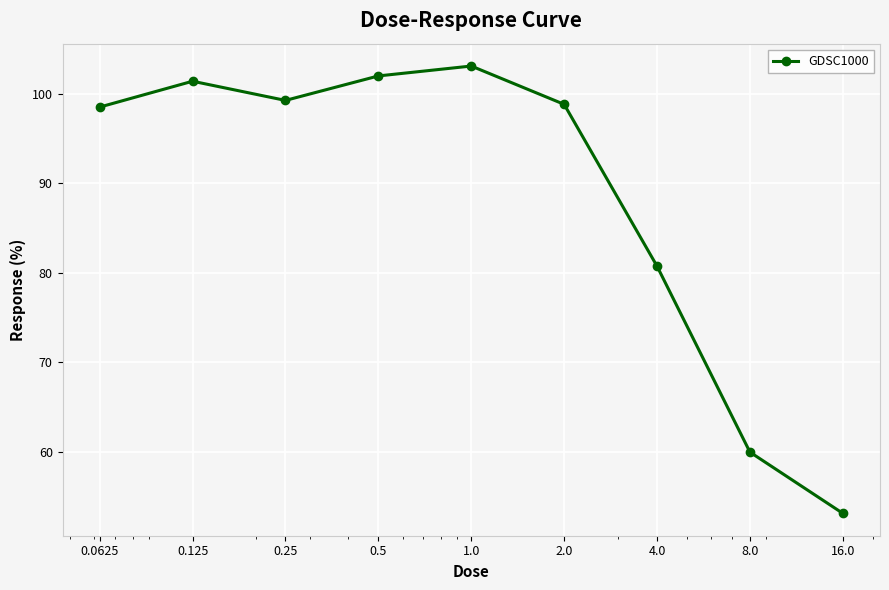

How many points are higher than both their immediate neighbors (excluding endpoints)?

2